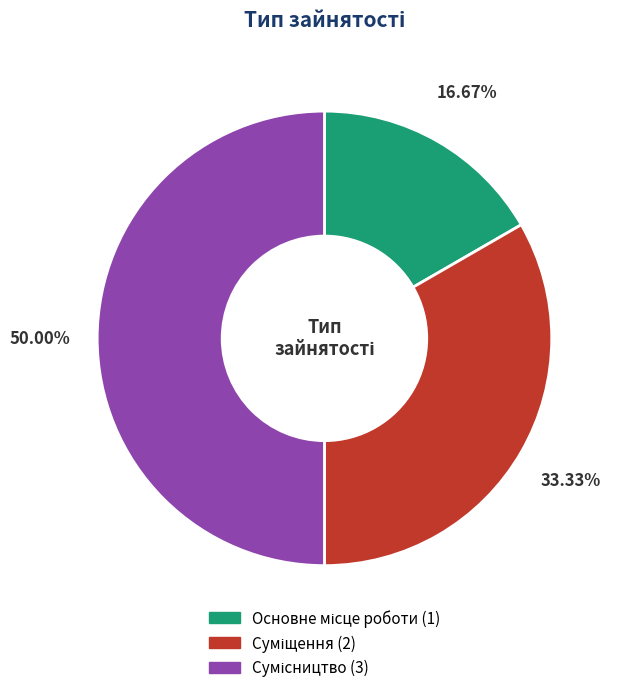

How many segments does this pie chart have?

3